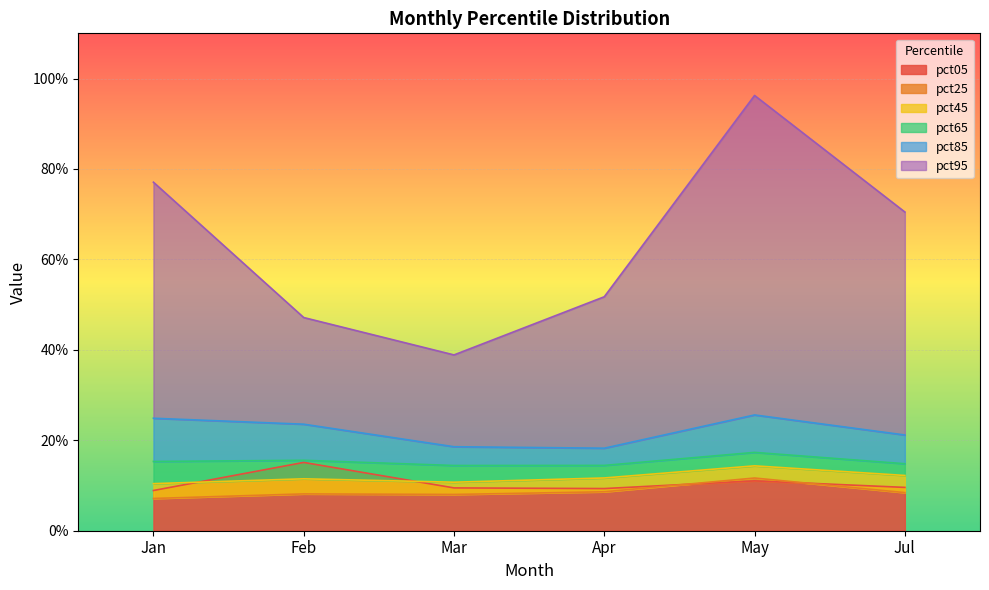

Reading left to right, extract all data points from this chart.

pct05: Jan=0.1	Feb=0.2	Mar=0.1	Apr=0.1	May=0.1	Jul=0.1
pct25: Jan=0.1	Feb=0.1	Mar=0.1	Apr=0.1	May=0.1	Jul=0.1
pct45: Jan=0.1	Feb=0.1	Mar=0.1	Apr=0.1	May=0.1	Jul=0.1
pct65: Jan=0.2	Feb=0.2	Mar=0.1	Apr=0.1	May=0.2	Jul=0.1
pct85: Jan=0.2	Feb=0.2	Mar=0.2	Apr=0.2	May=0.3	Jul=0.2
pct95: Jan=0.8	Feb=0.5	Mar=0.4	Apr=0.5	May=1.0	Jul=0.7